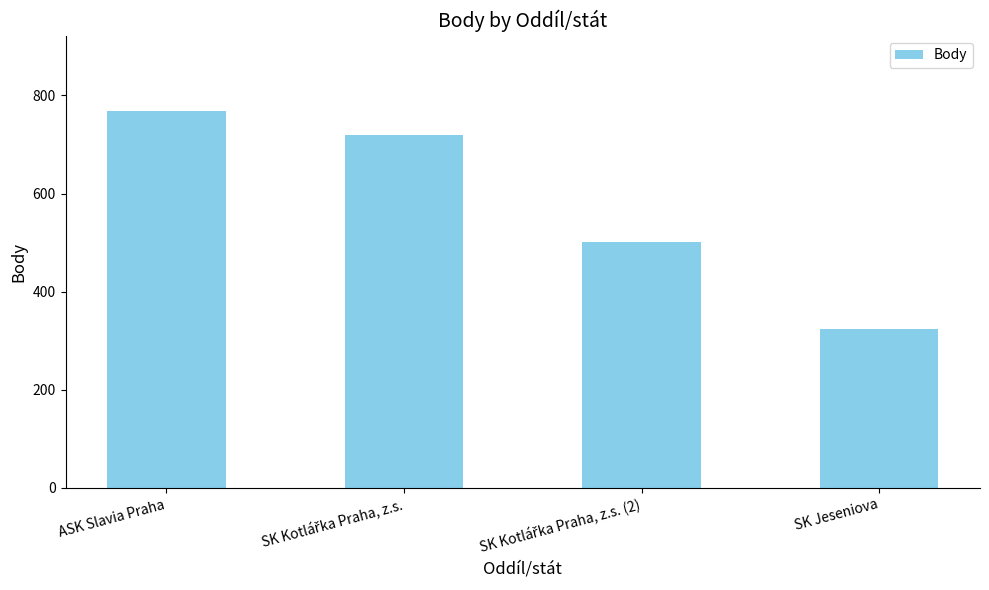

What is the label of the 1st bar from the left?

ASK Slavia Praha